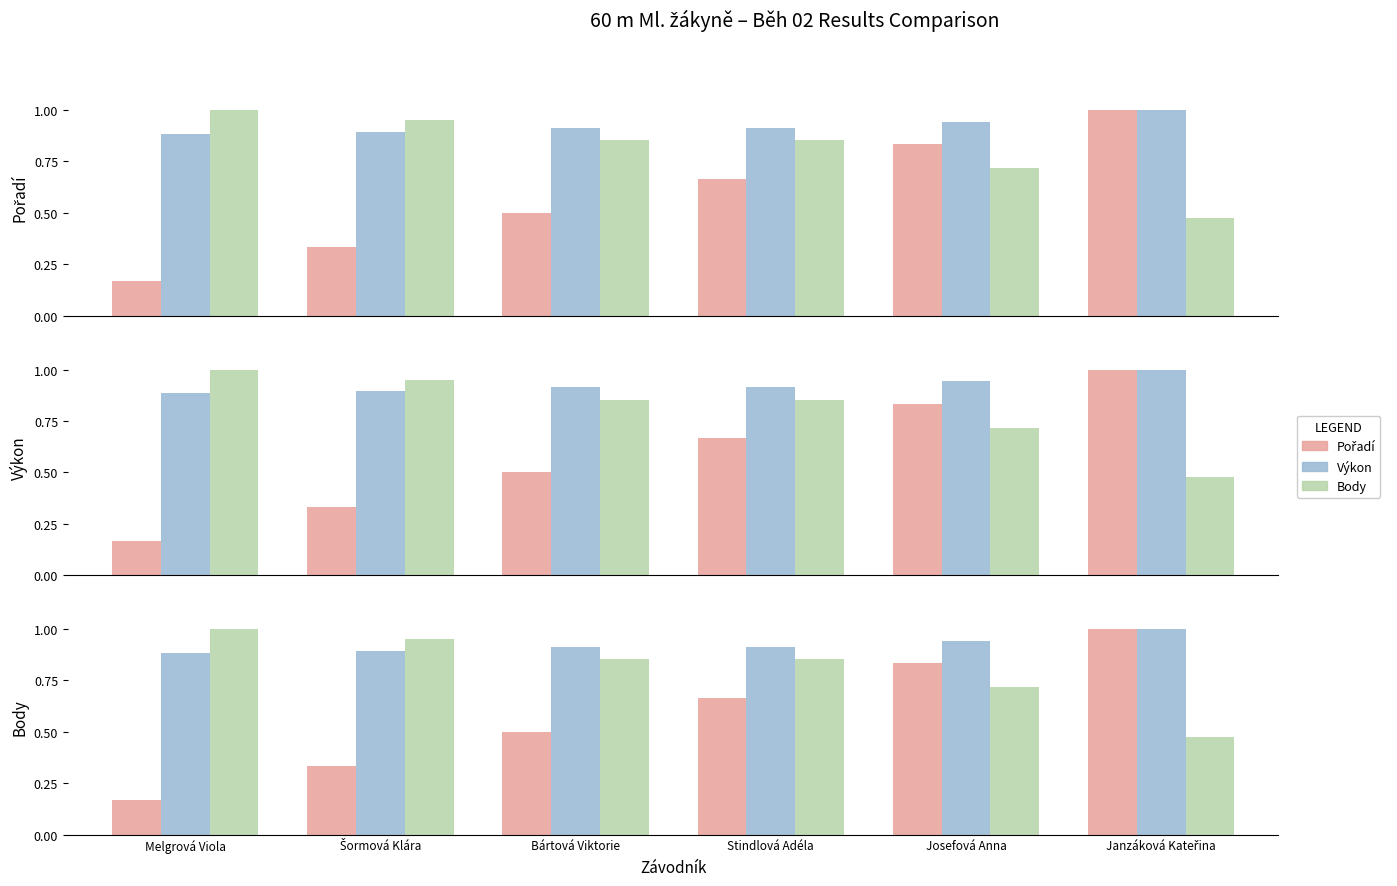

Reading left to right, extract all data points from this chart.

Pořadí: 0.2	0.3	0.5	0.7	0.8	1.0
Výkon: 0.9	0.9	0.9	0.9	0.9	1.0
Body: 1.0	0.9	0.9	0.9	0.7	0.5